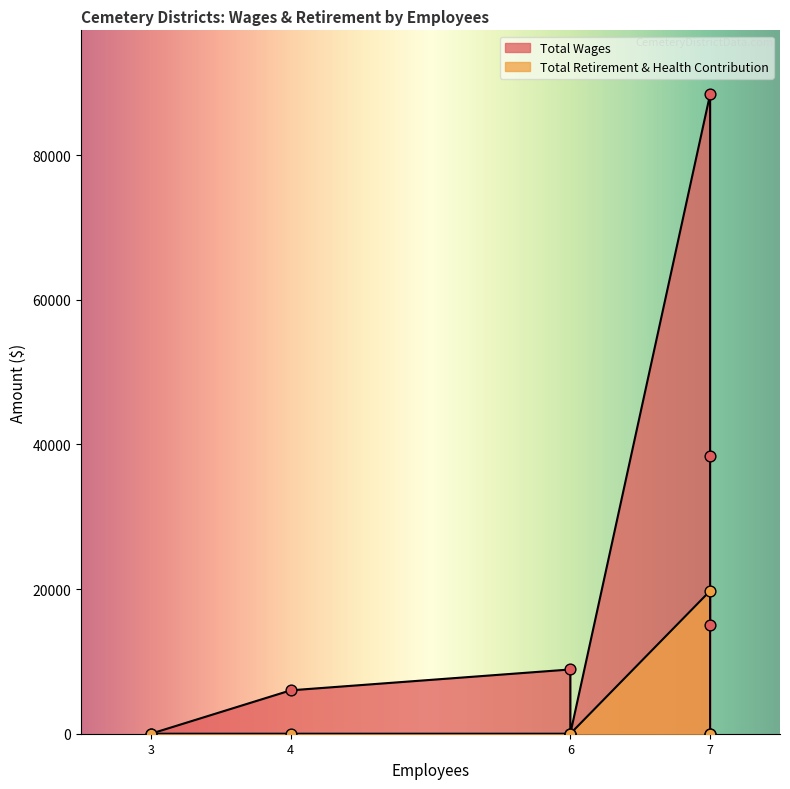

At how many categories does at least one series exceed 36098?

2